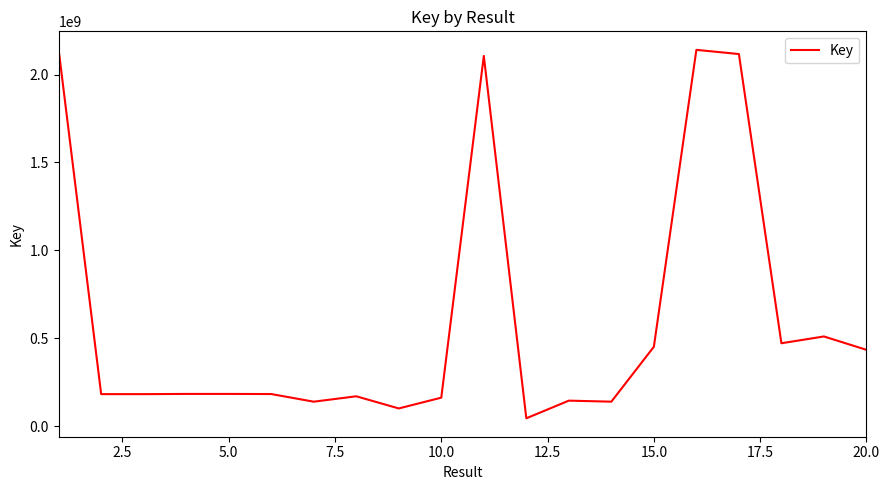

What is the difference between the maximum and minimum values?

2096046476